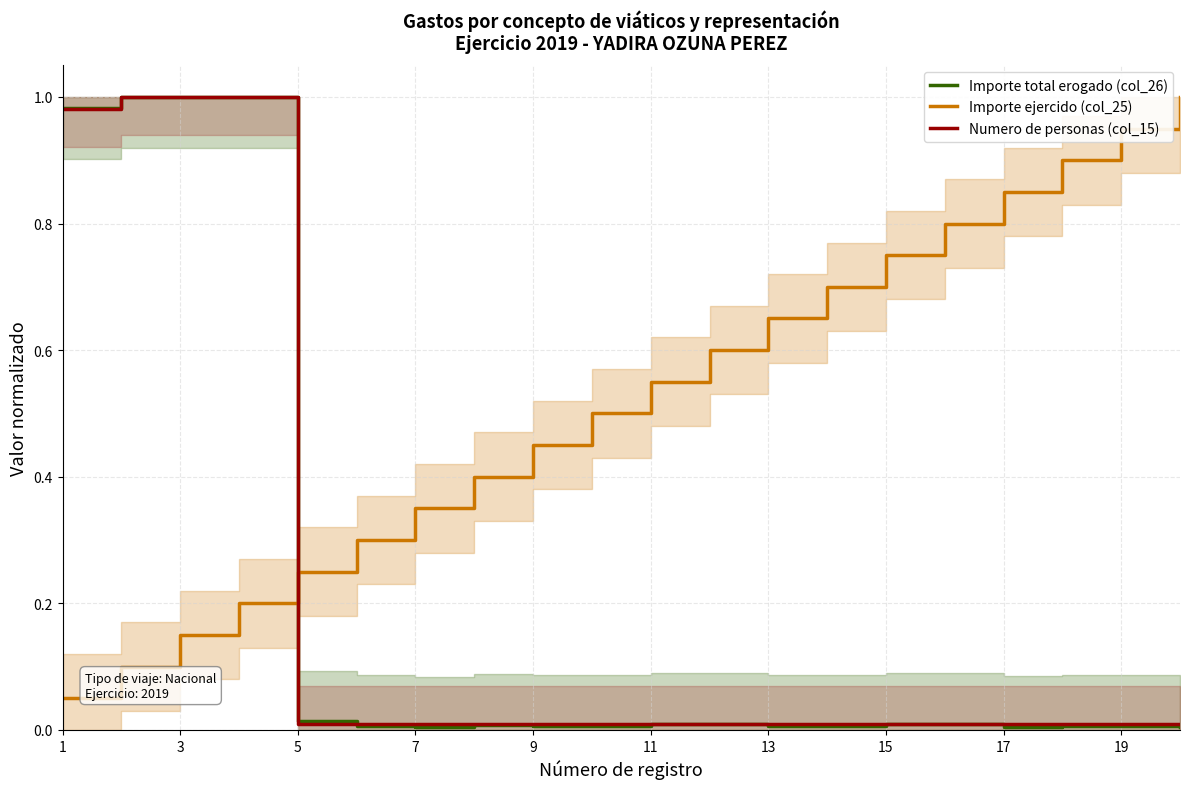

How many series are shown in this chart?

3